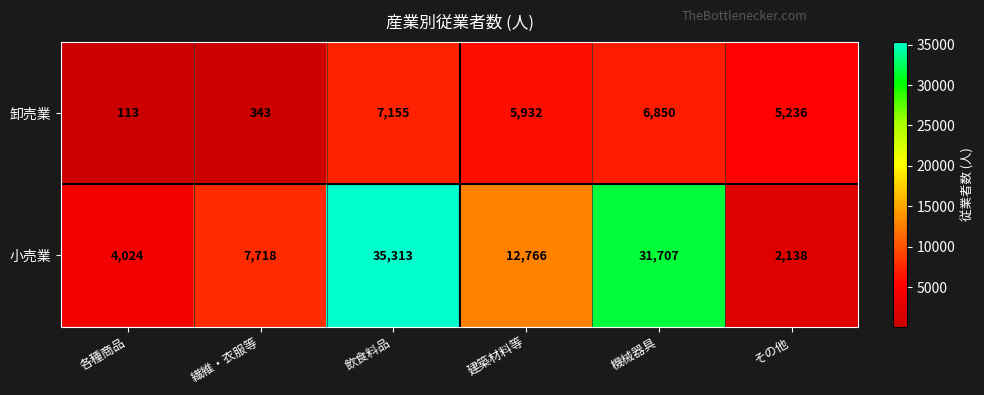

What is the sum of all 小売業 values?

93666